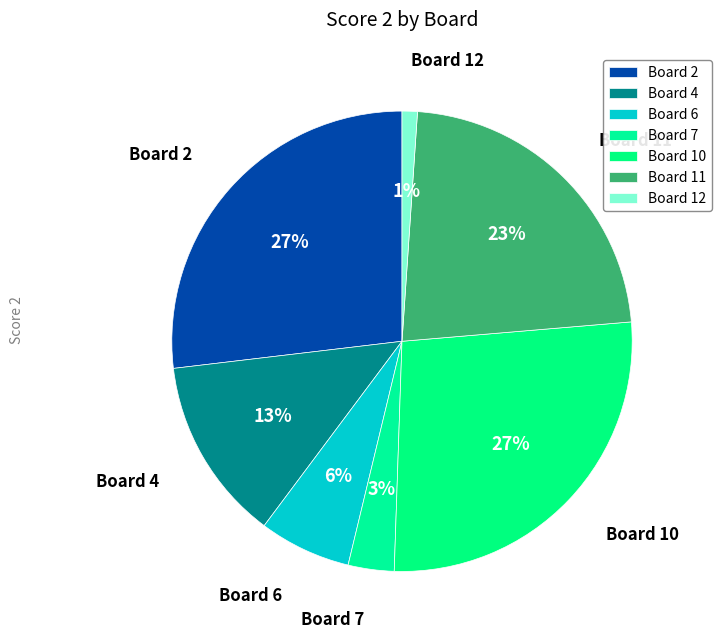

How many slices are in this pie chart?

7